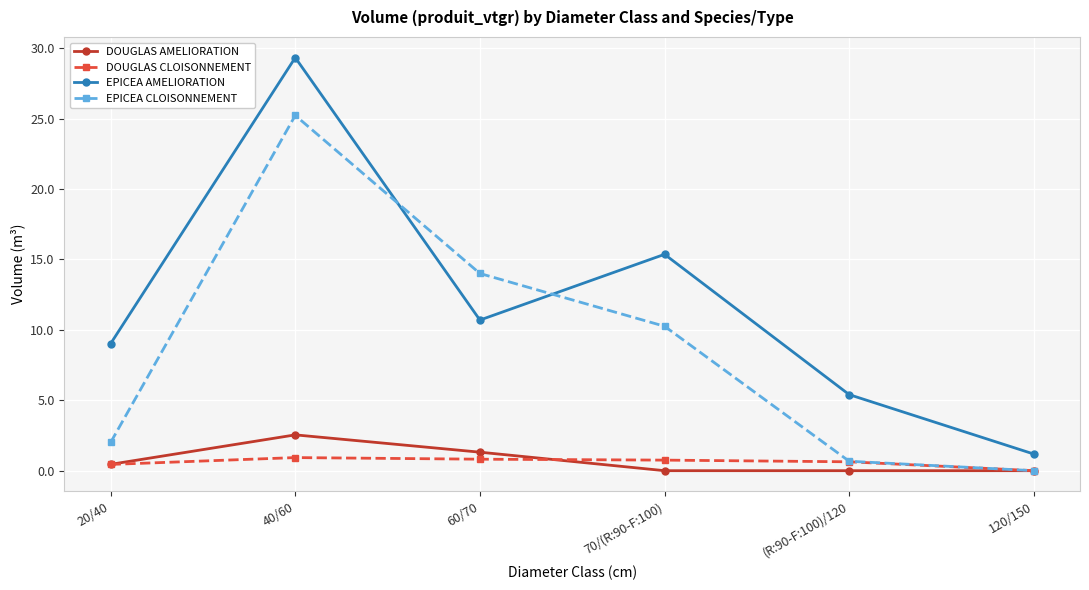

True or false: DOUGLAS CLOISONNEMENT and EPICEA AMELIORATION intersect in this chart.

False